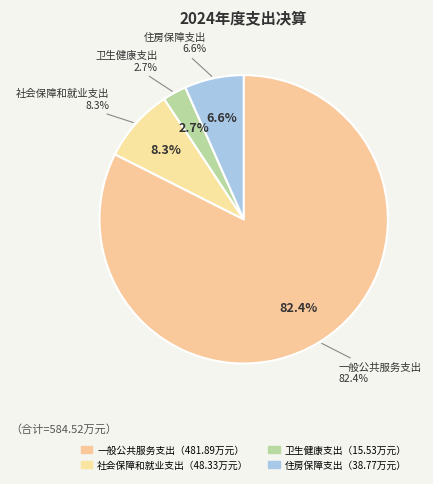

To the nearest percent, what is the average slice percentage?

25%